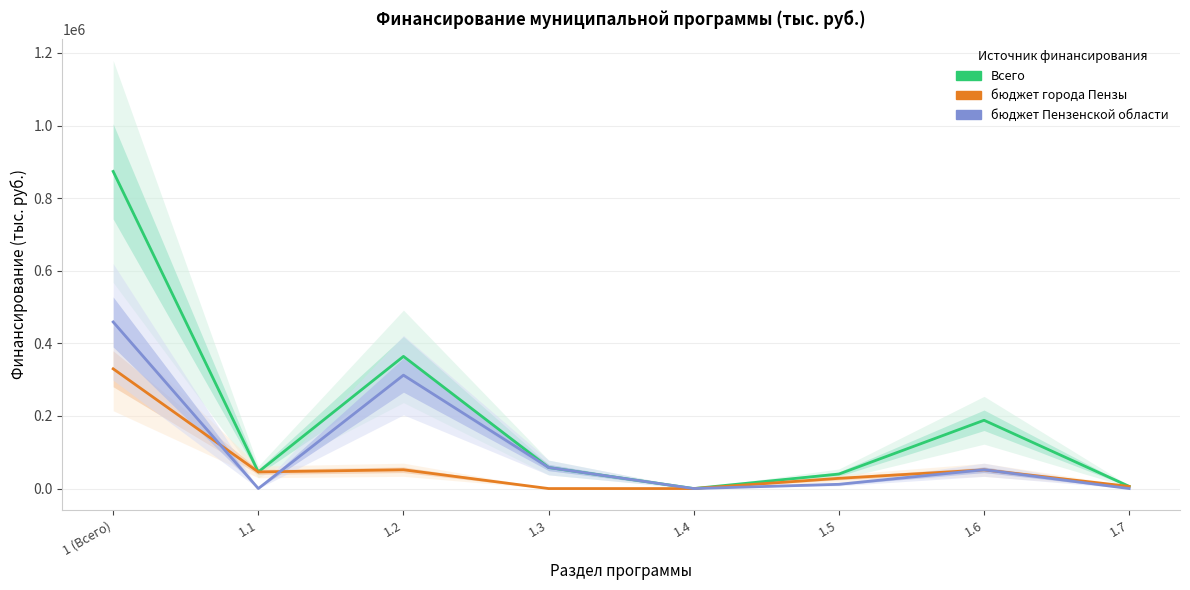

What is the difference between the second highest and second lowest values in the бюджет Пензенской области series?

312347.7